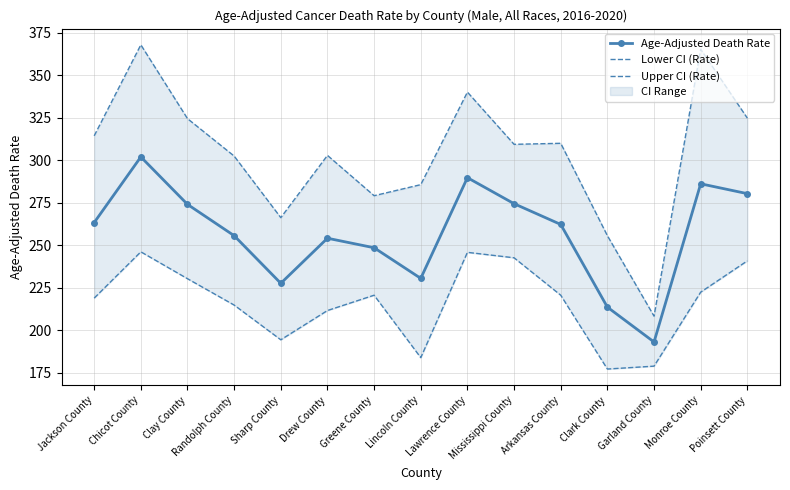

What is the average value of the Age-Adjusted Death Rate series?

257.0